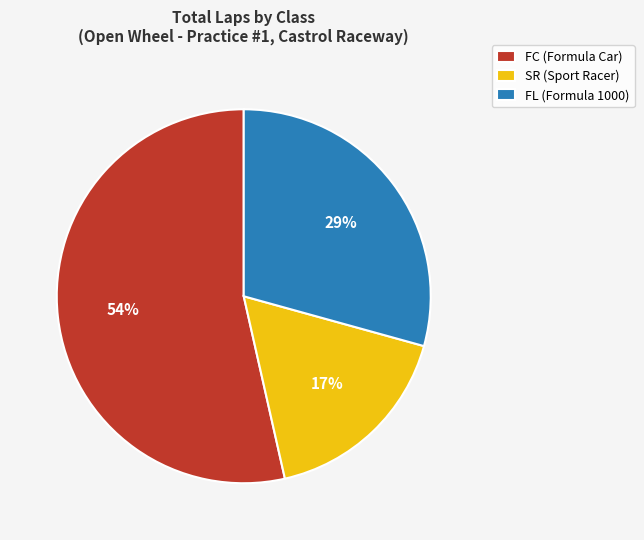

True or false: FC (Formula Car) accounts for 46% of the total.

False